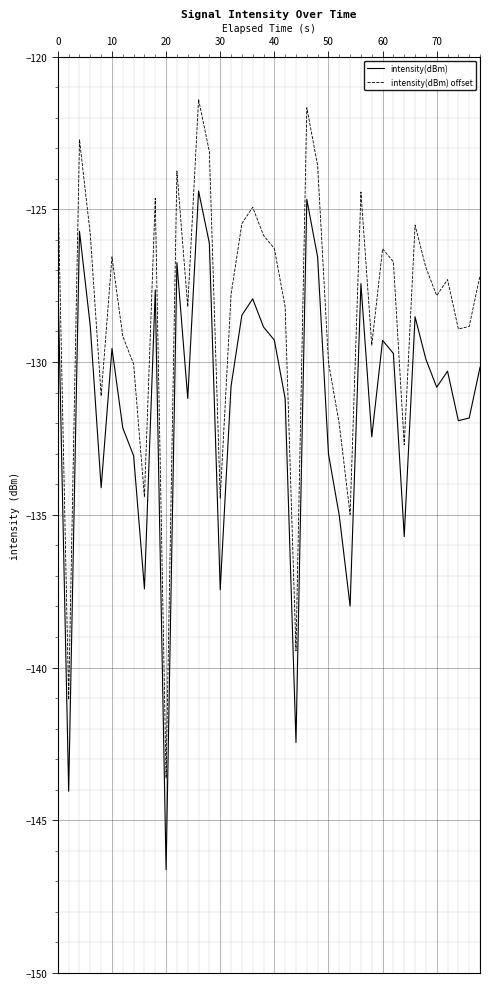

What is the greatest value displayed?

-121.4